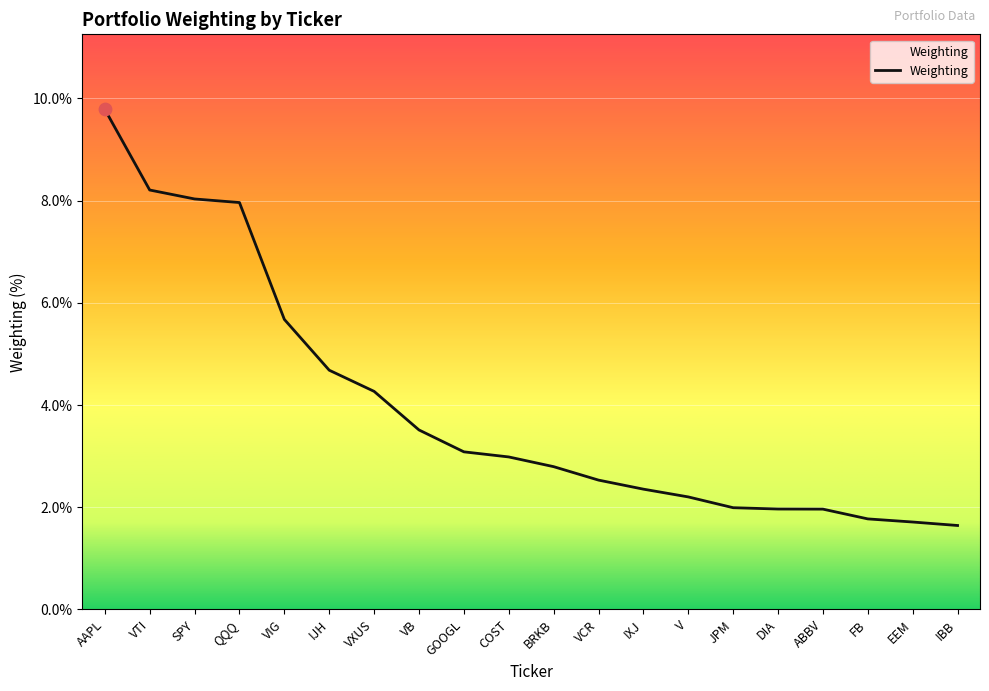

What is the ratio of the value at ABBV to the value at V?

0.9